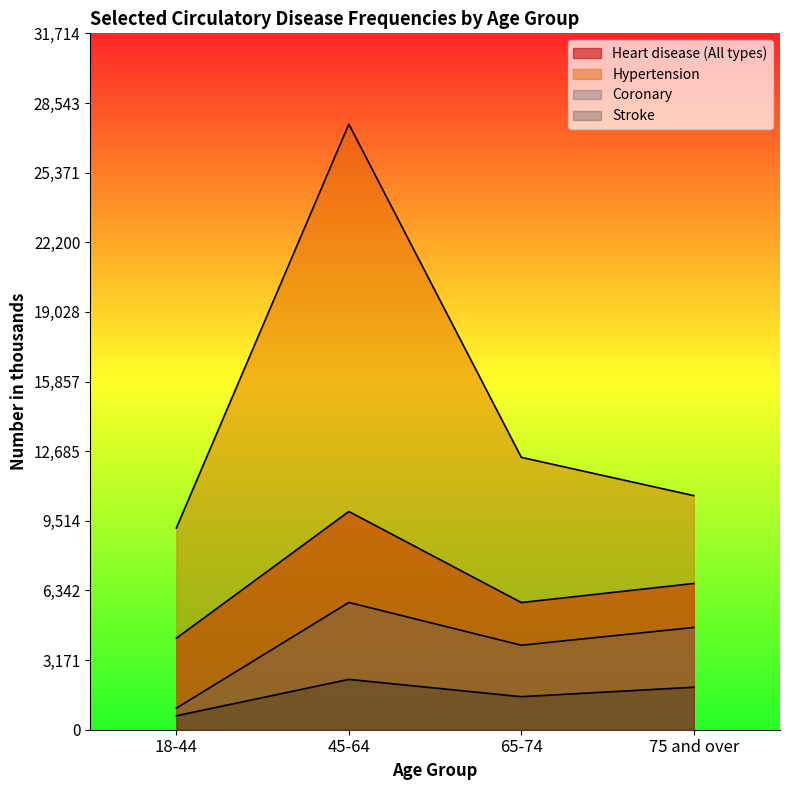

What position from the right is 45-64?

3